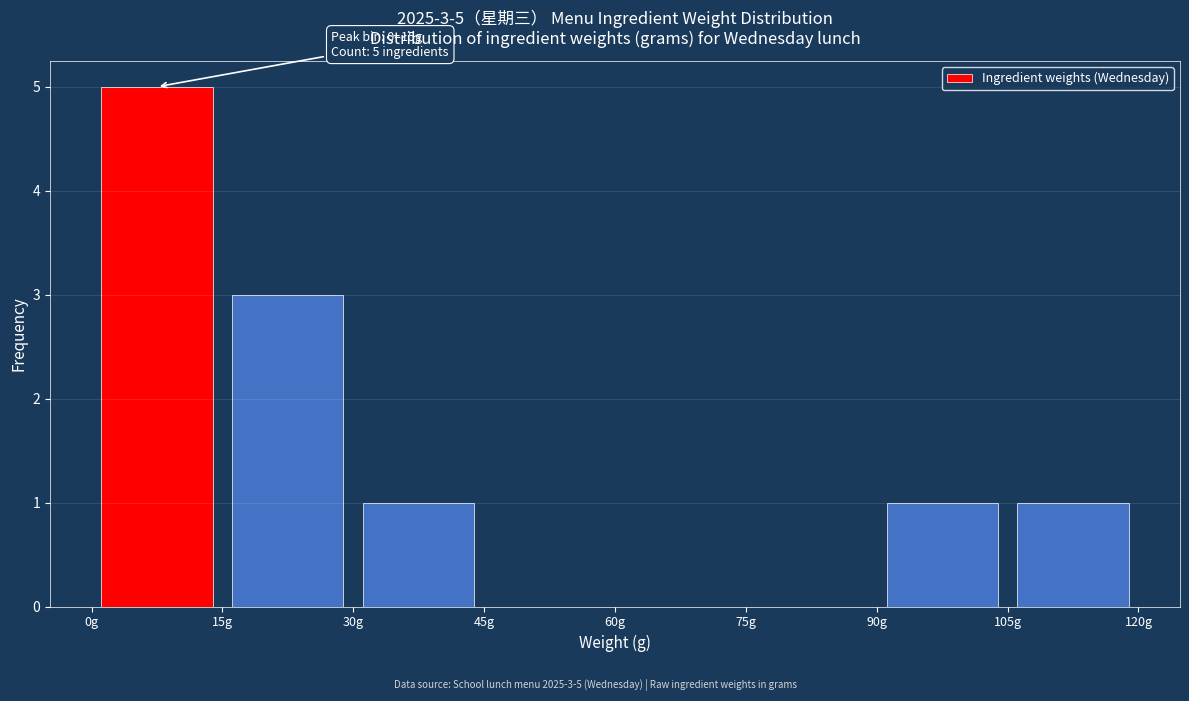

Over which range of the x-axis is the bar tallest?

0 to 15